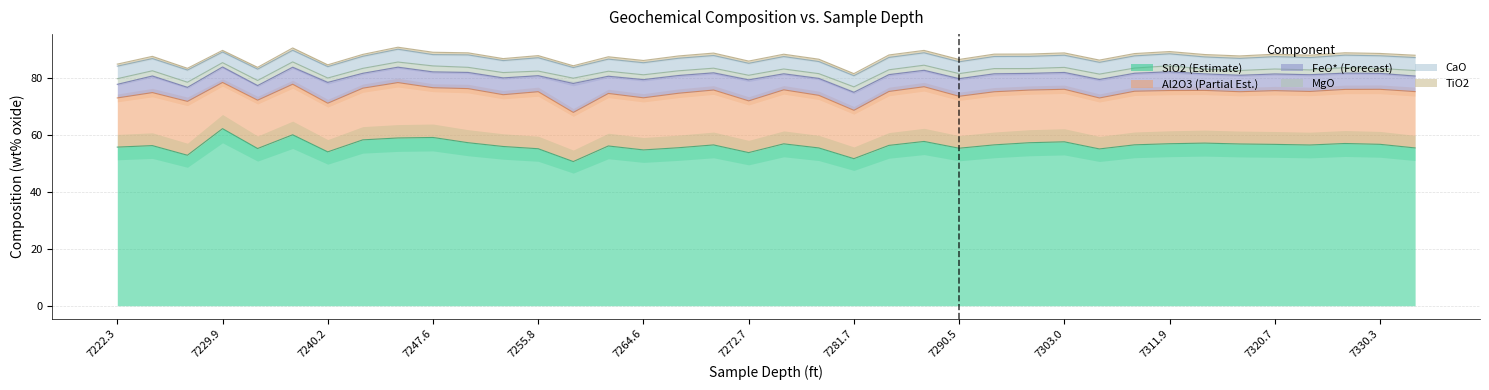

What is the greatest value displayed?

62.2